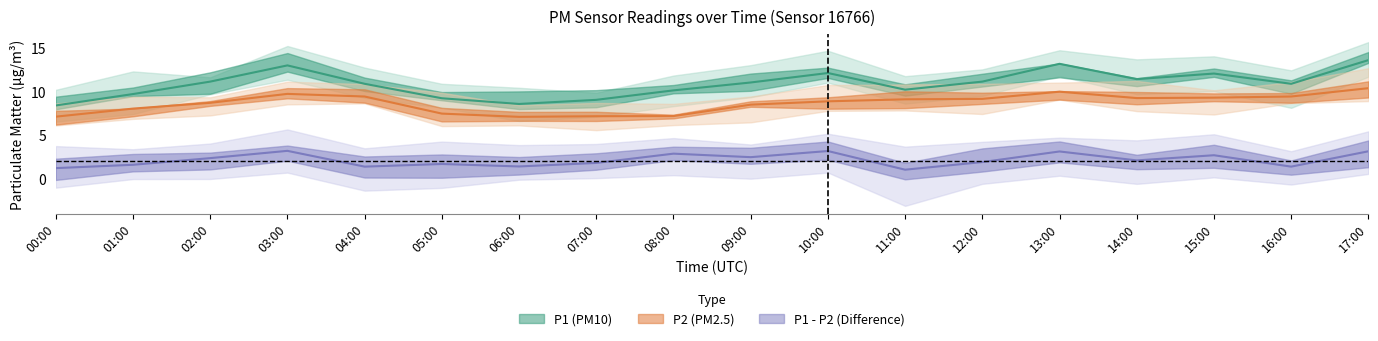

What is the difference between the P2 values at 05:00 and 15:00?

1.8